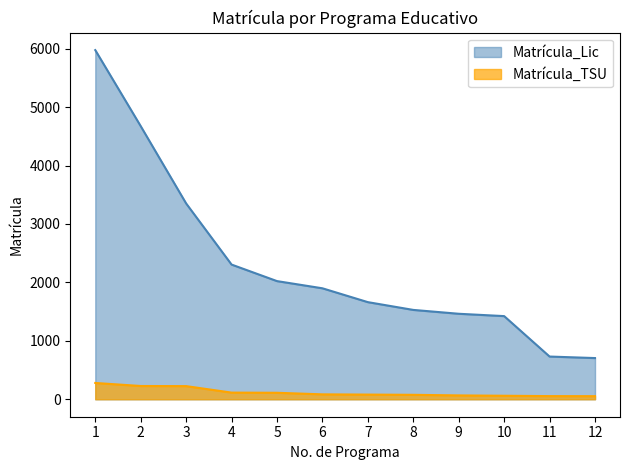

Where is Matrícula_TSU nearest to the value 166?

4